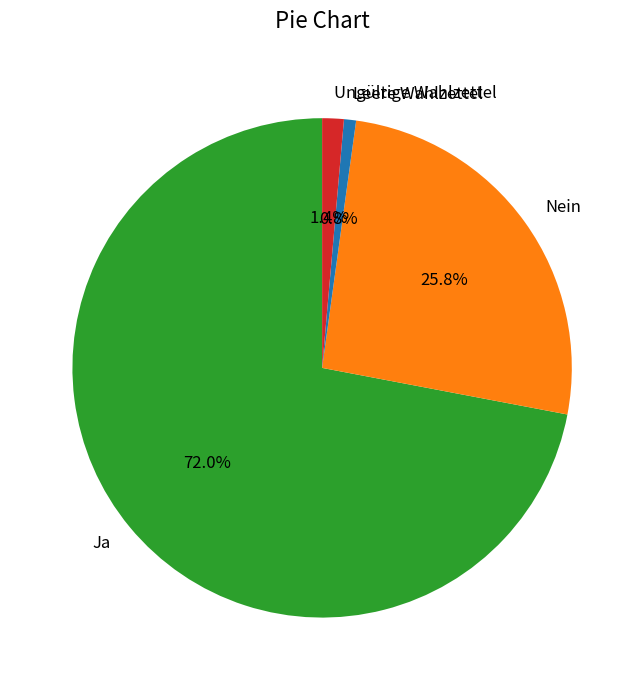

Is there a majority slice in this chart?

Yes